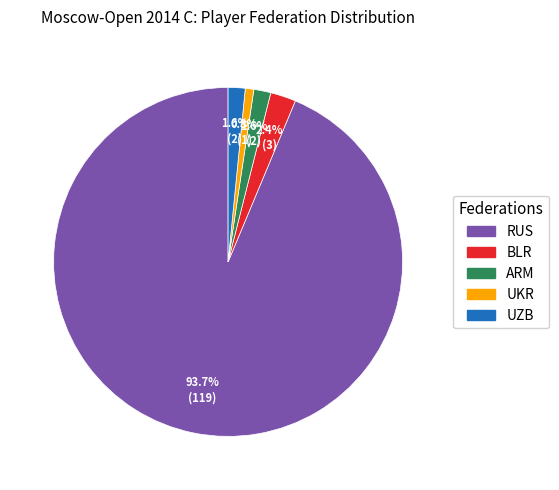

To the nearest percent, what is the difference between the UKR and RUS slice percentages?

93%